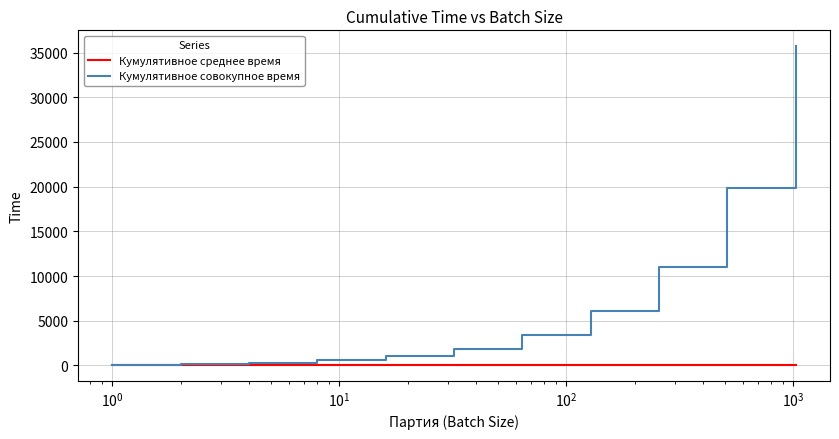

What is the maximum value shown in the chart?

35704.7